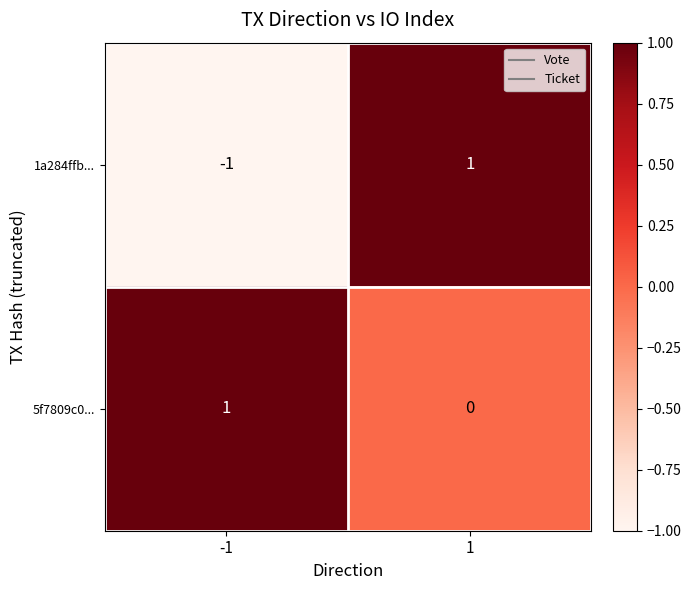

List the series in order of their overall mean, lowest first.

1a284ffb..., 5f7809c0...